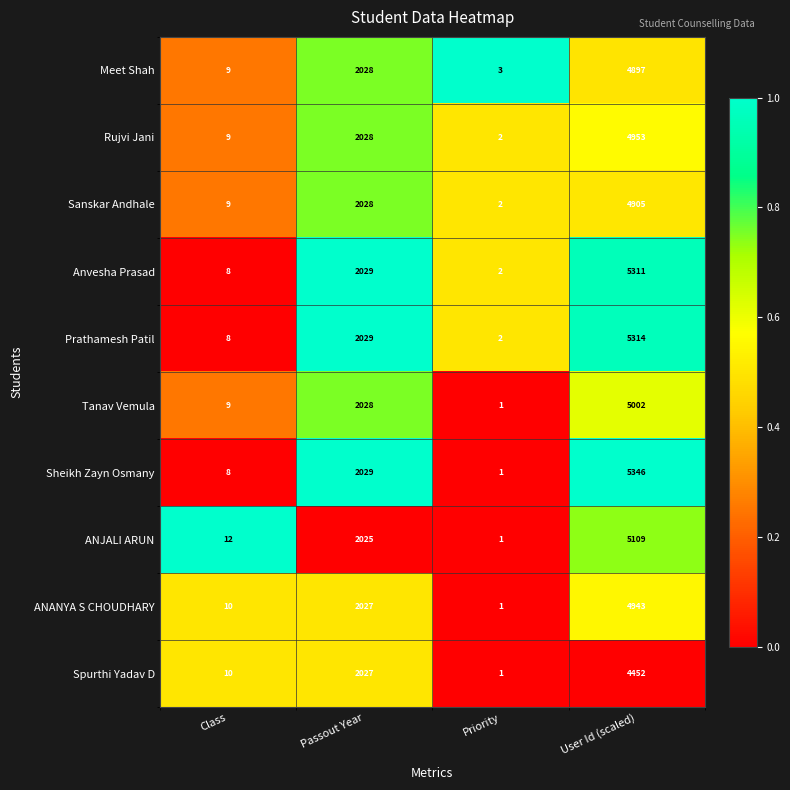

Which category has the highest value across all series?

User Id (scaled)